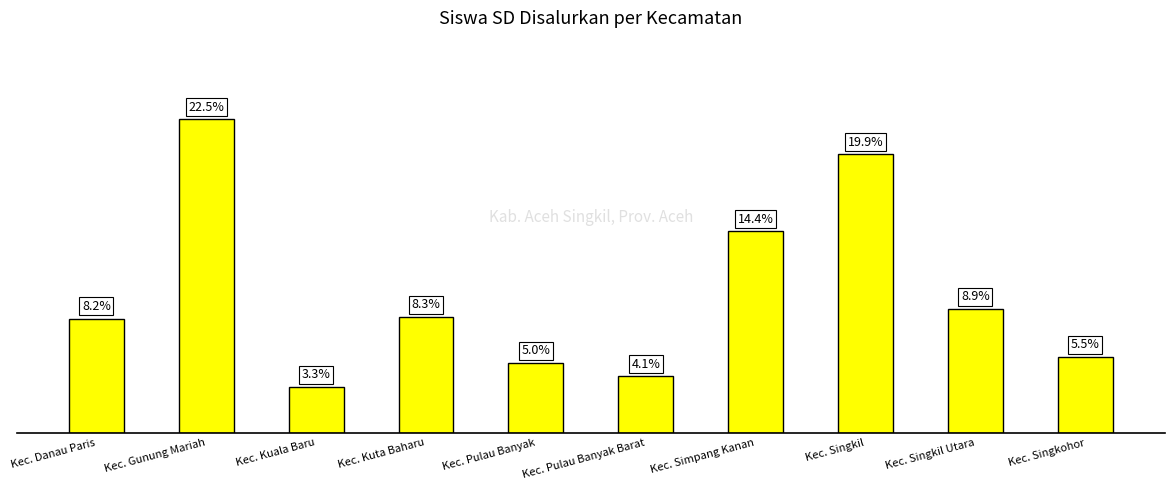

List the labels in order of value, smallest first.

Kec. Kuala Baru, Kec. Pulau Banyak Barat, Kec. Pulau Banyak, Kec. Singkohor, Kec. Danau Paris, Kec. Kuta Baharu, Kec. Singkil Utara, Kec. Simpang Kanan, Kec. Singkil, Kec. Gunung Mariah